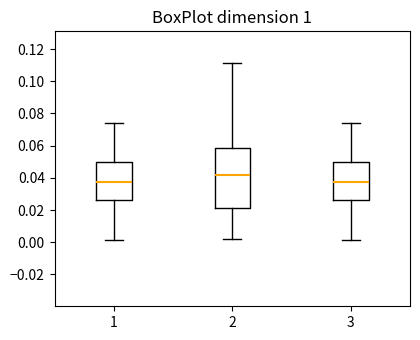

Reading left to right, read every box against the y-axis: the position of its median line, the range the box covers, and the ends of its whiskers. The values are not printed on the chart, so give them approximately, as read against the axis.

1: median 0.038, box 0.026 to 0.050, whiskers 0.002 to 0.074
2: median 0.042, box 0.022 to 0.058, whiskers 0.002 to 0.112
3: median 0.038, box 0.026 to 0.050, whiskers 0.002 to 0.074